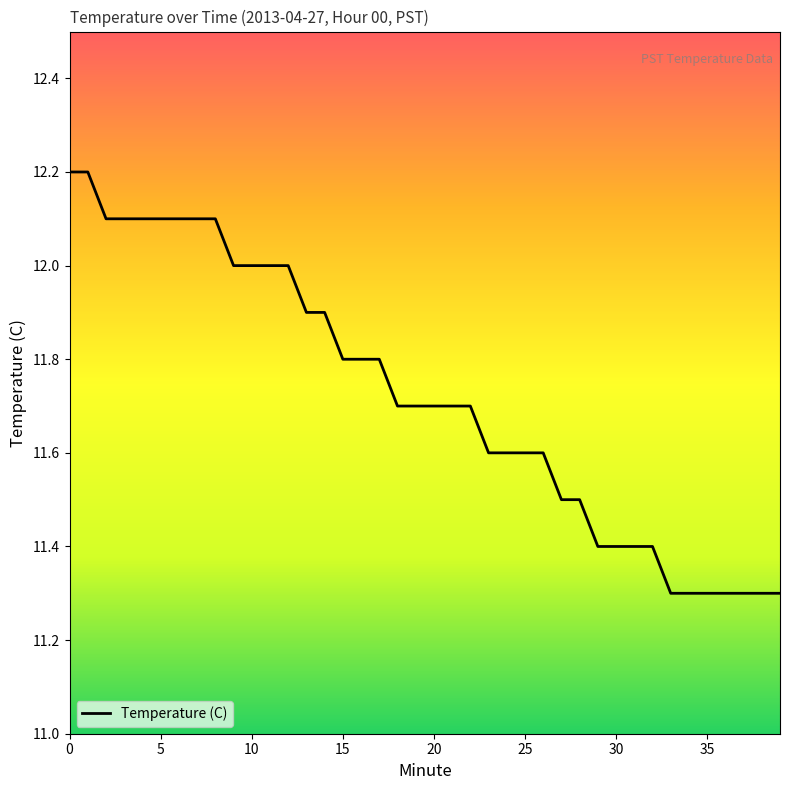

What is the greatest value displayed?

12.2